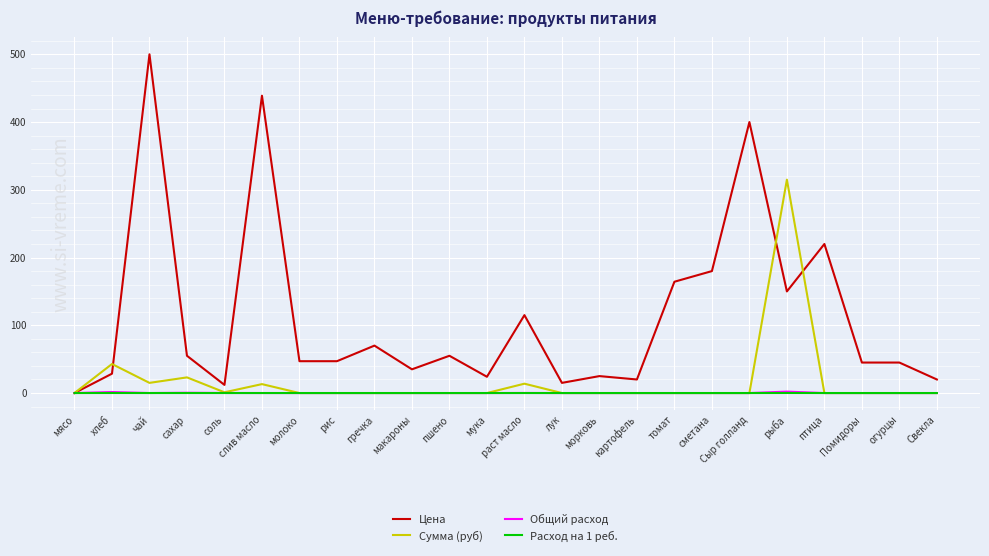

Is this an area chart (filled region under the line)?

No